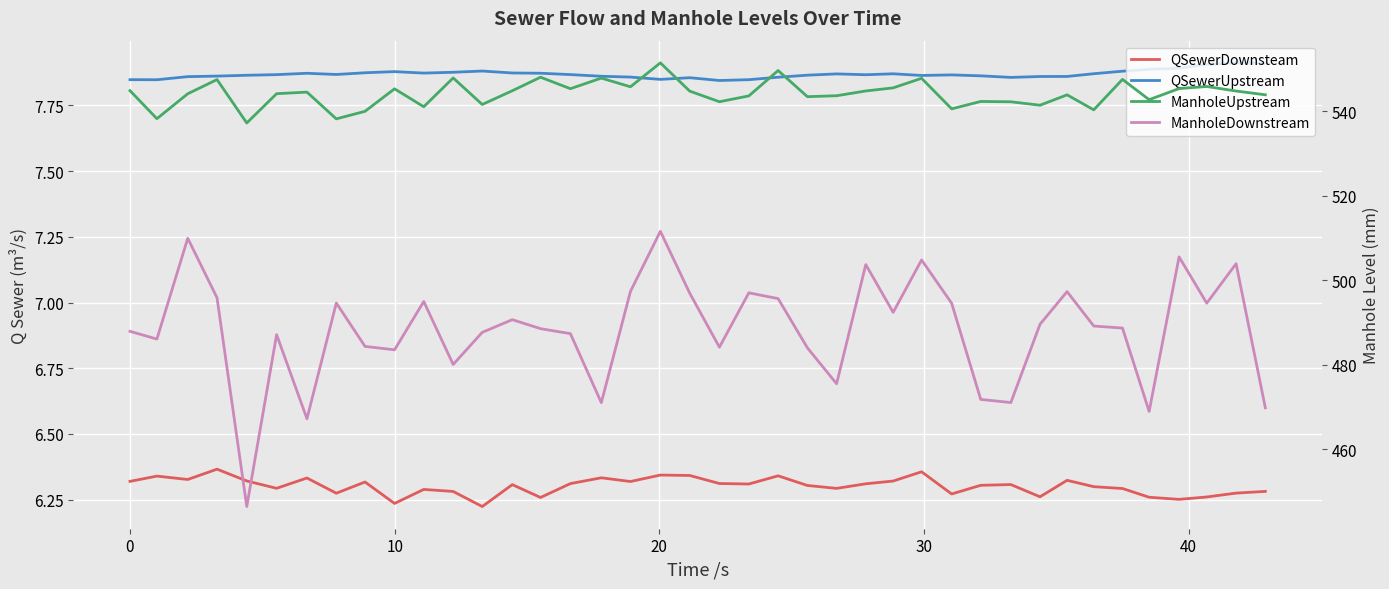

The value of QSewerDownsteam at 13 is 3.8. True or false?

False